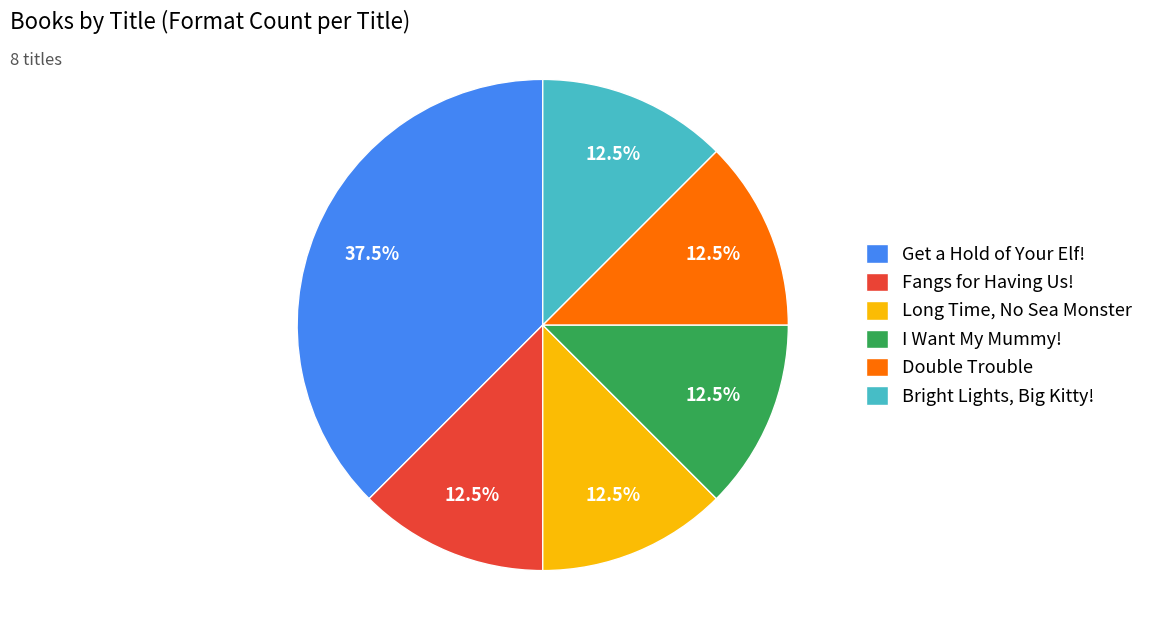

Approximately how many times larger is the value at Bright Lights, Big Kitty! compared to I Want My Mummy!?

1.0